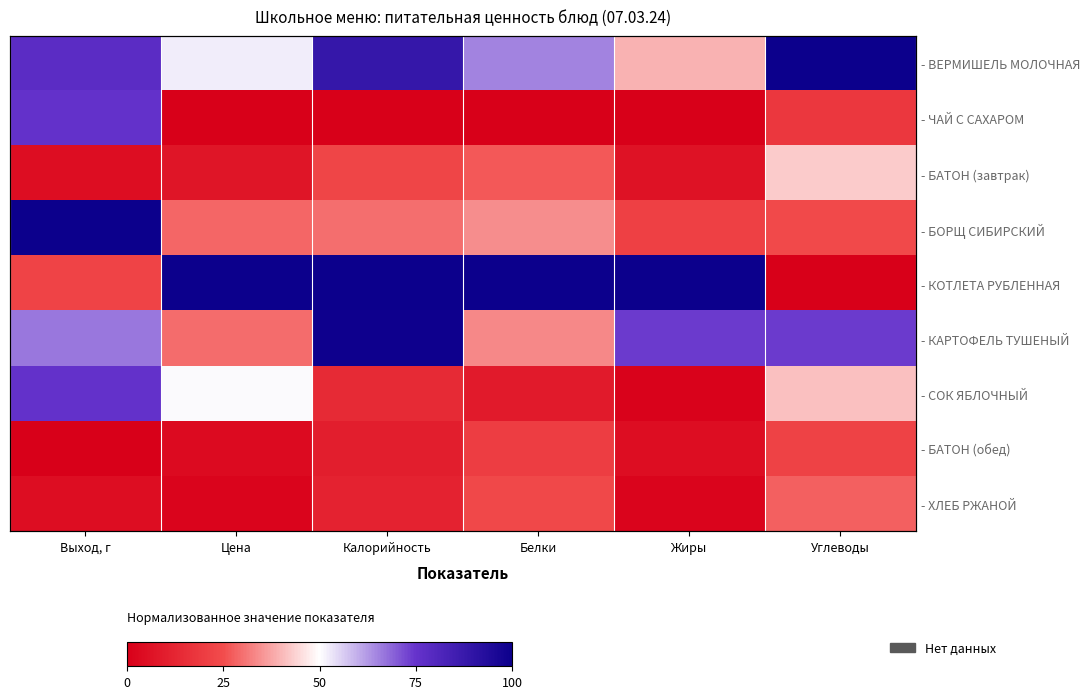

At how many categories does at least one series exceed 69?

6